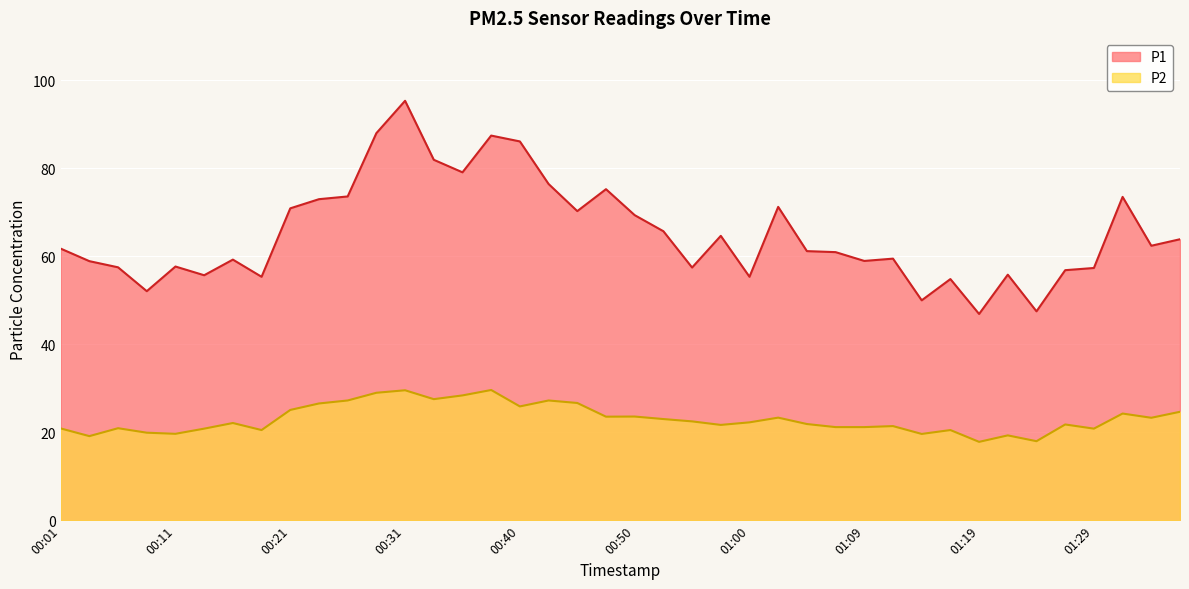

List the labels in order of P1 value, smallest first.

01:19, 01:24, 01:14, 00:08, 01:17, 00:18, 01:00, 00:13, 01:22, 01:27, 01:29, 00:55, 00:06, 00:11, 00:03, 01:09, 00:16, 01:12, 01:07, 01:05, 00:01, 01:34, 01:36, 00:57, 00:52, 00:50, 00:45, 00:21, 01:02, 00:23, 01:31, 00:26, 00:48, 00:43, 00:35, 00:33, 00:40, 00:38, 00:28, 00:31